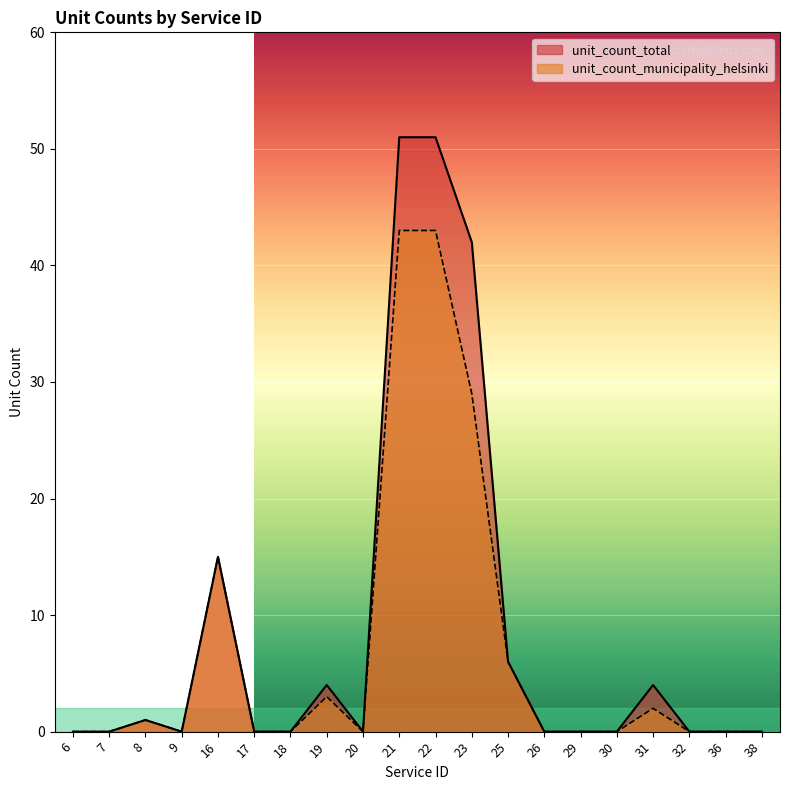

True or false: unit_count_total and unit_count_municipality_helsinki cross at least once.

False